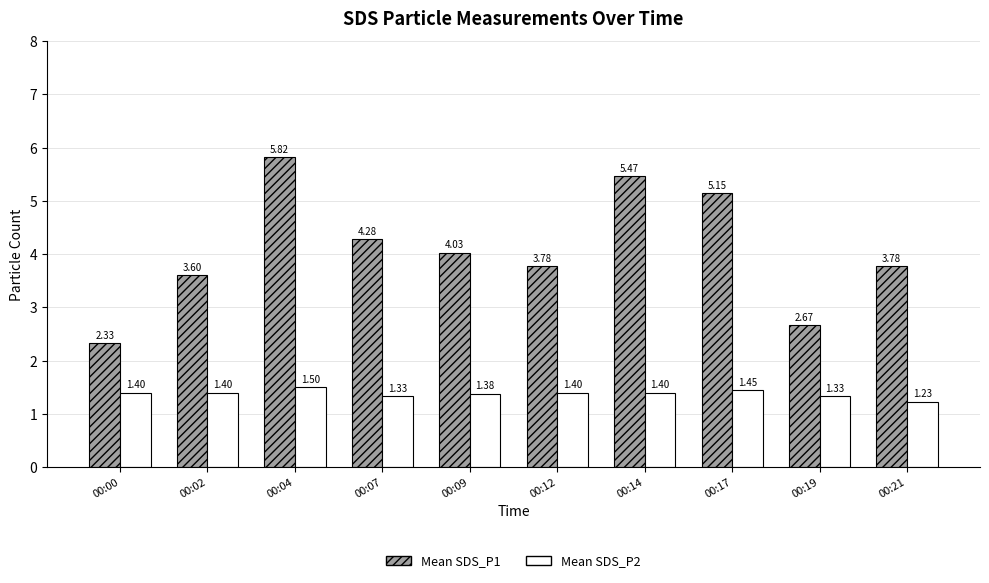

How many bars are there in total?

20